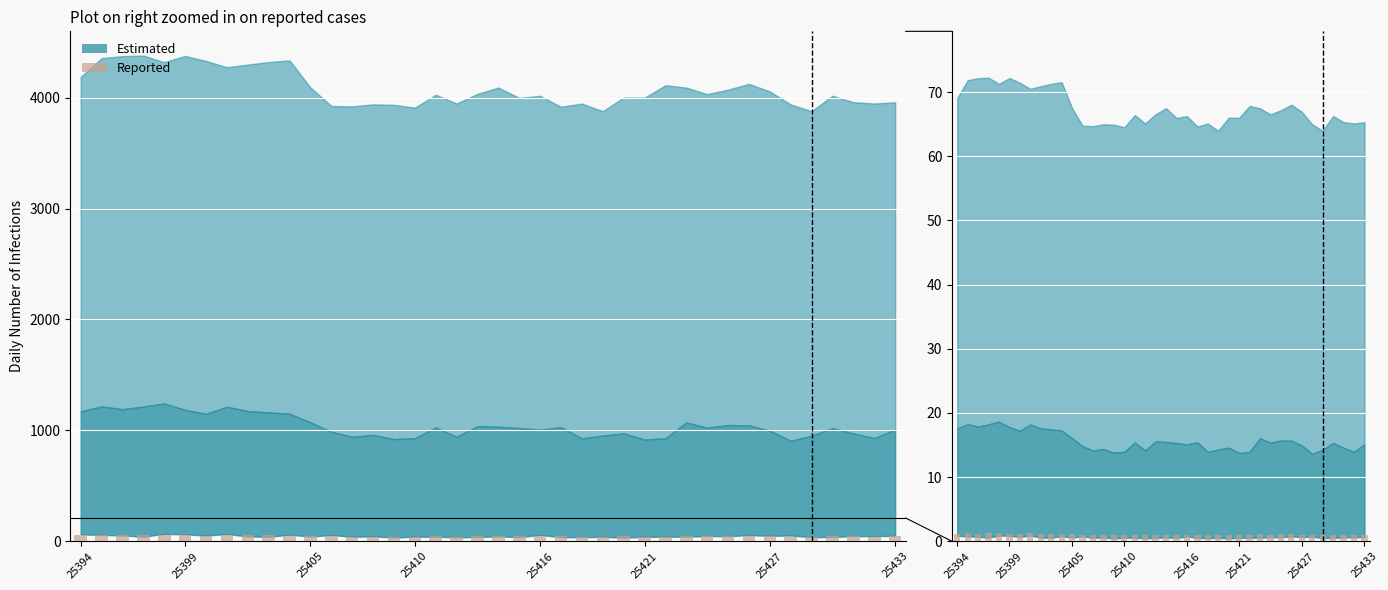

The value at 21 is 1.0. True or false?

True